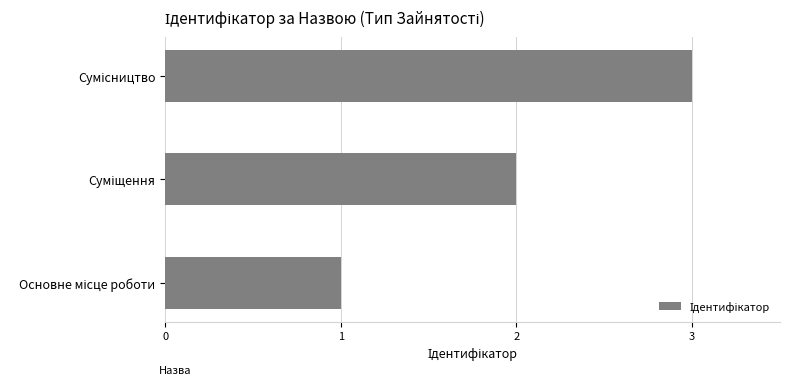

What is the maximum value shown in the chart?

3